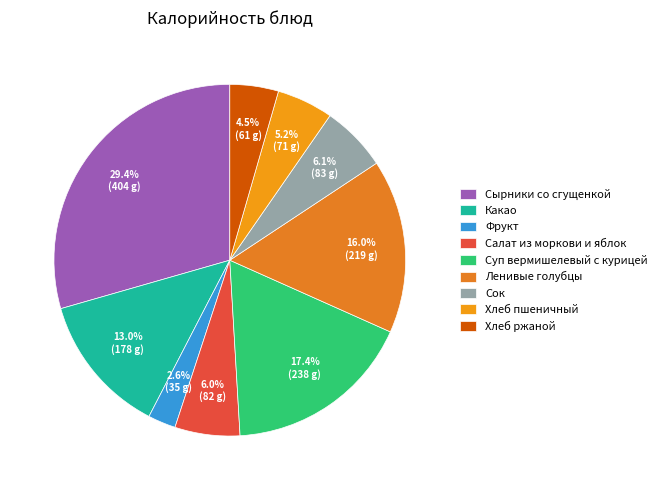

How many slices are in this pie chart?

9